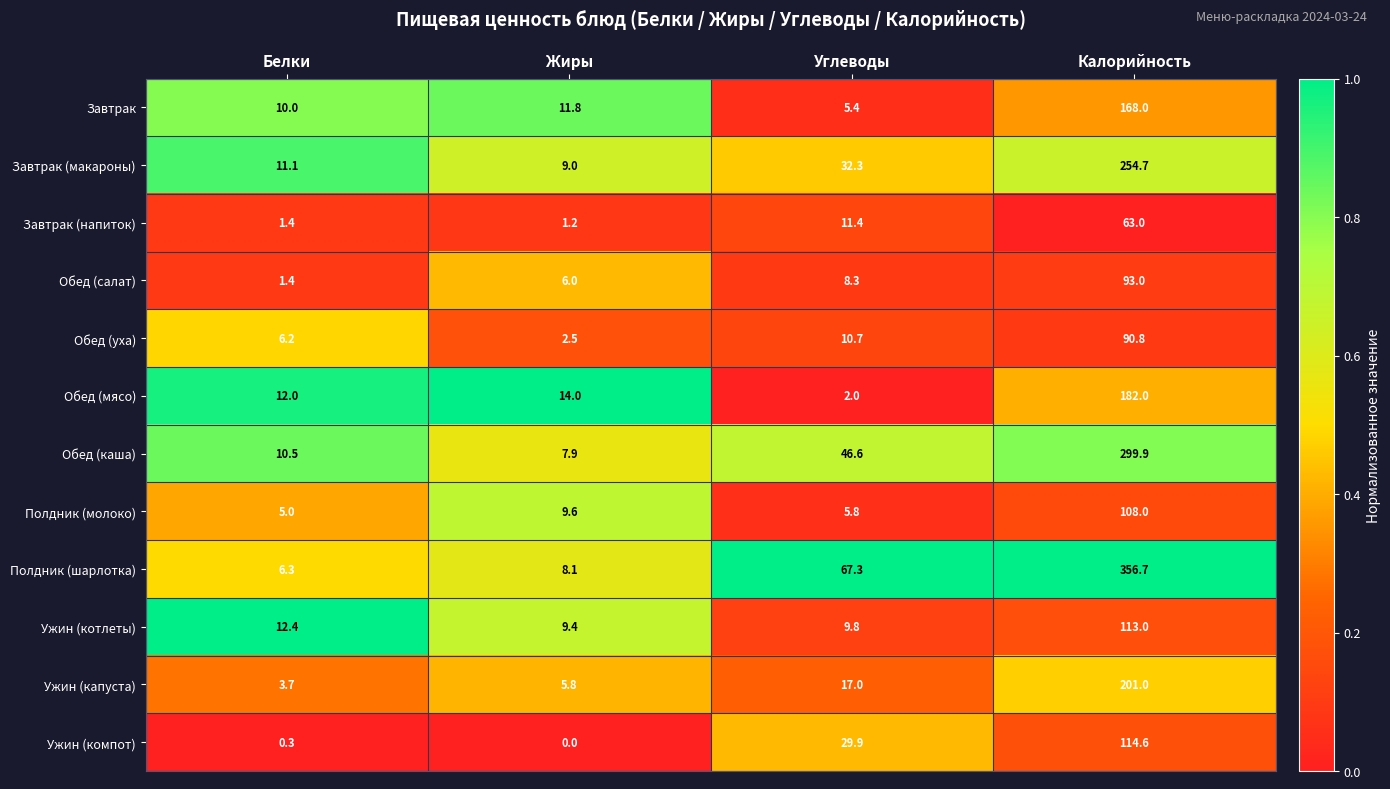

At which label does Завтрак (напиток) reach its minimum?

Жиры